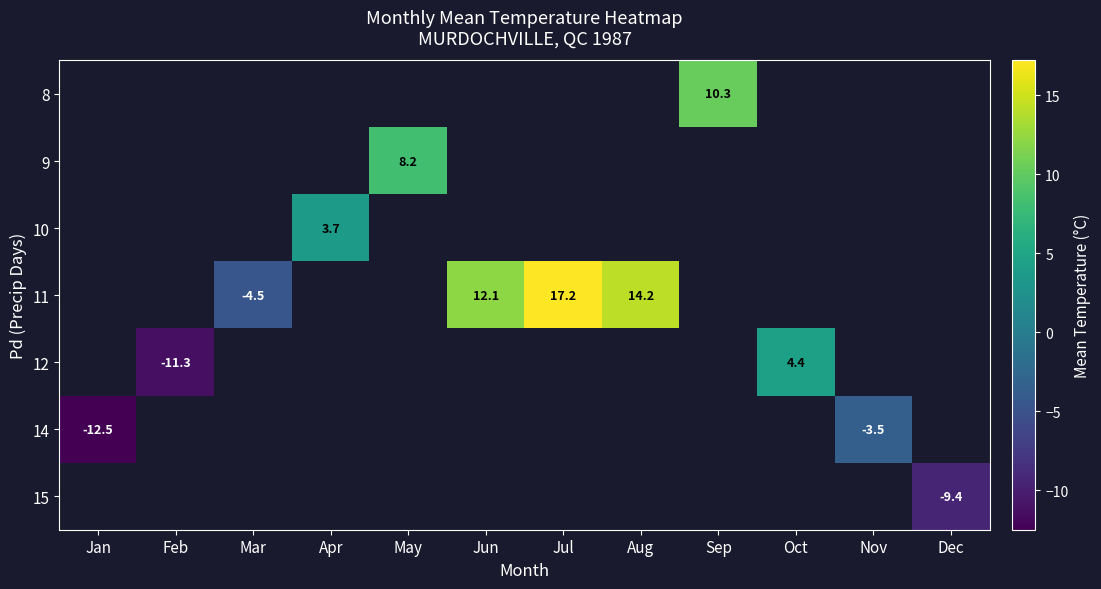

List the labels in order of 9 value, smallest first.

Jan, Feb, Mar, Apr, May, Jun, Jul, Aug, Sep, Oct, Nov, Dec